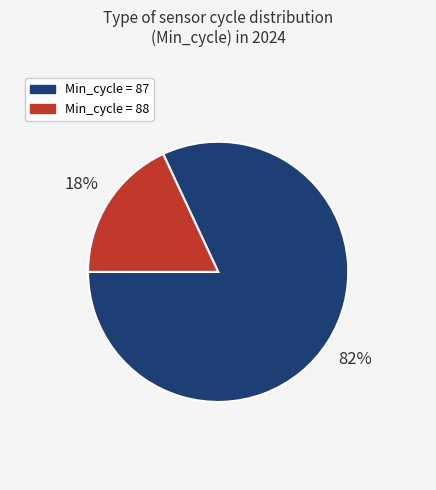

Does any single category account for the majority?

Yes